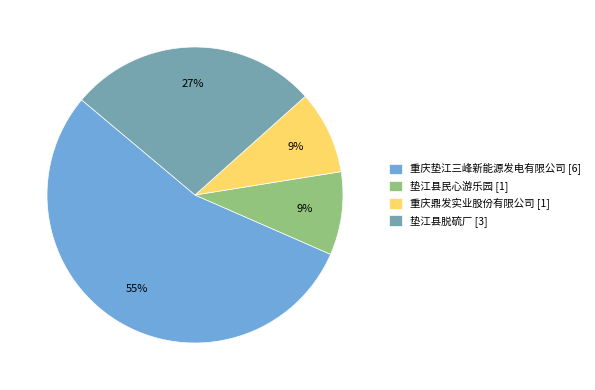

What is the largest slice in the pie chart?

重庆垫江三峰新能源发电有限公司 [6]